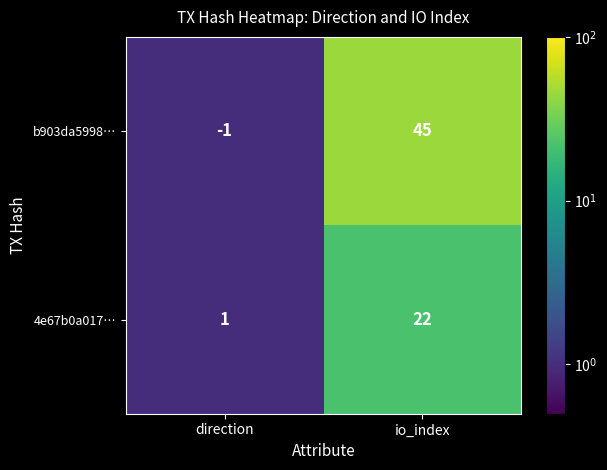

Count the number of categories in the chart.

2